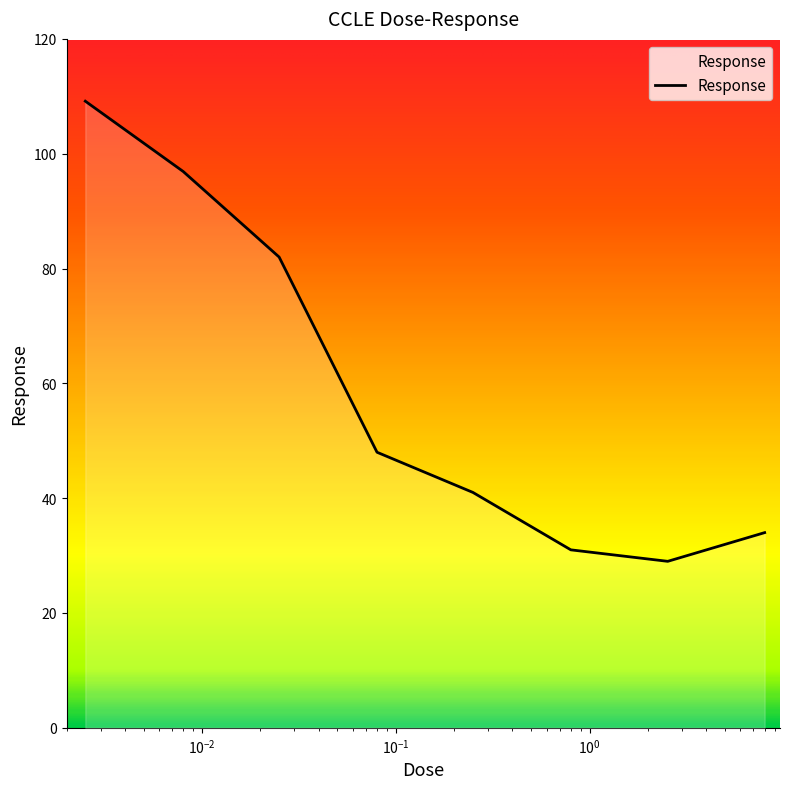

What is the minimum value shown in the chart?

29.0